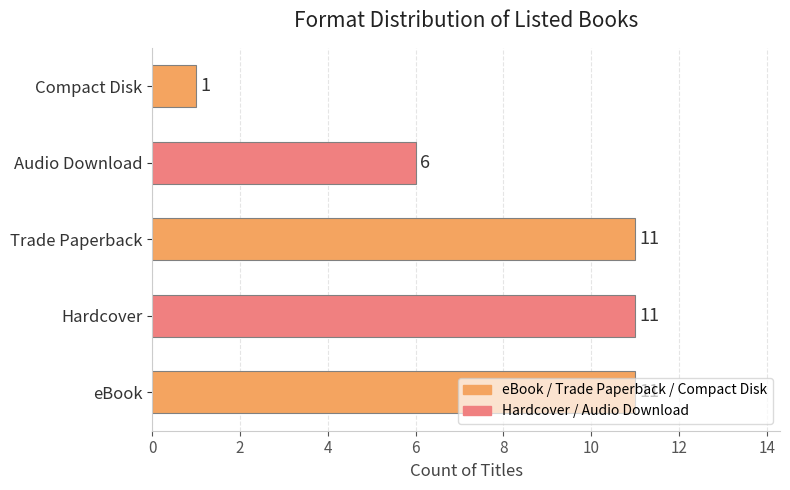

What is the change in value from eBook to Audio Download?

-5